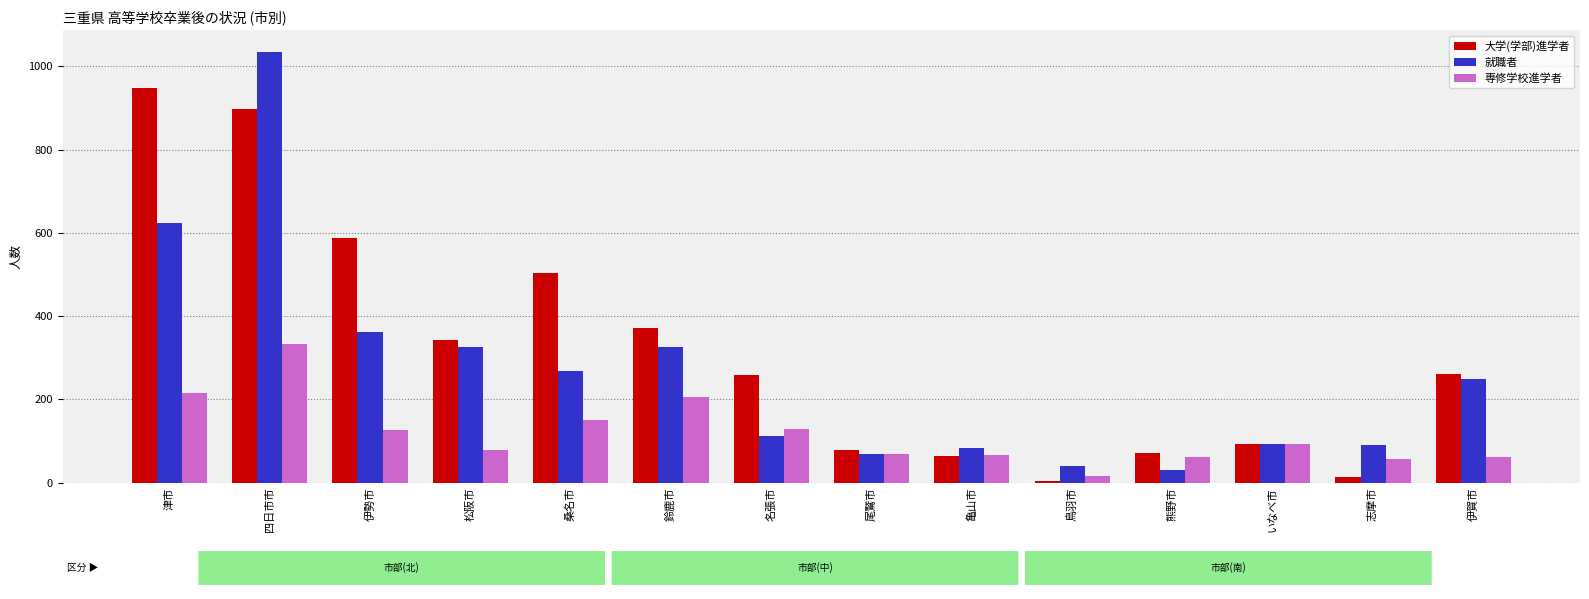

What position from the left is 亀山市?

9